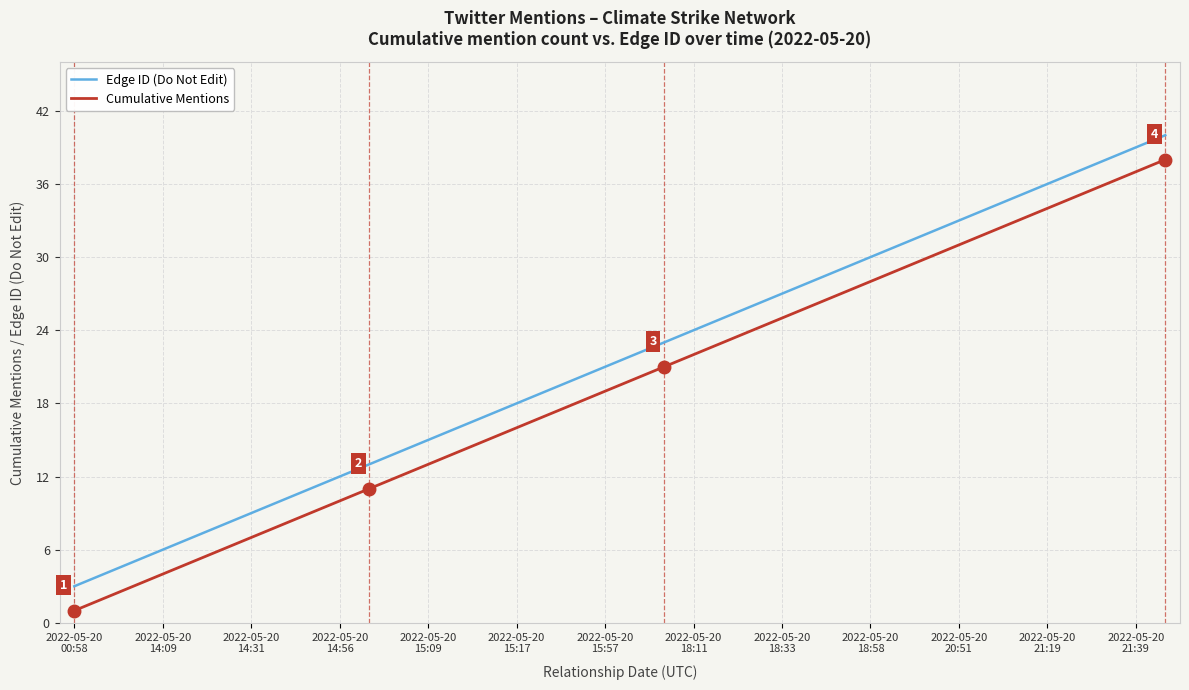

What is the difference between the maximum and minimum values in the Edge ID (Do Not Edit) series?

37